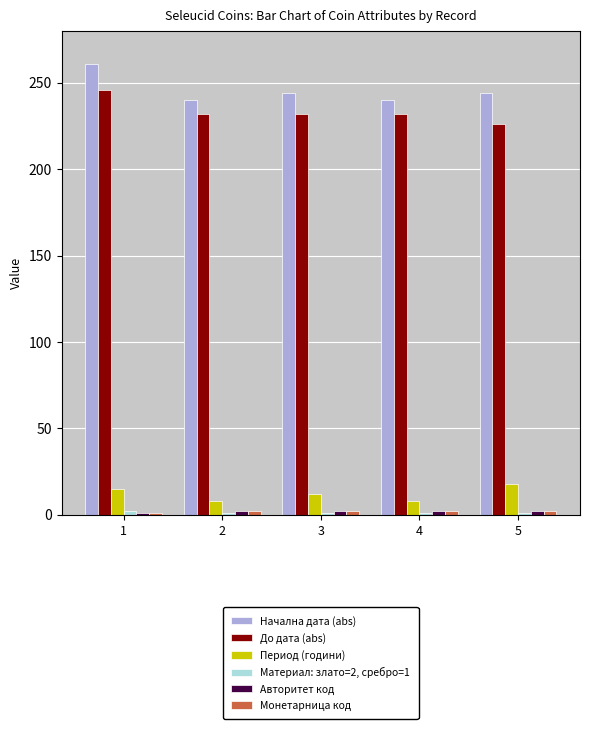

How many bars are there in total?

30